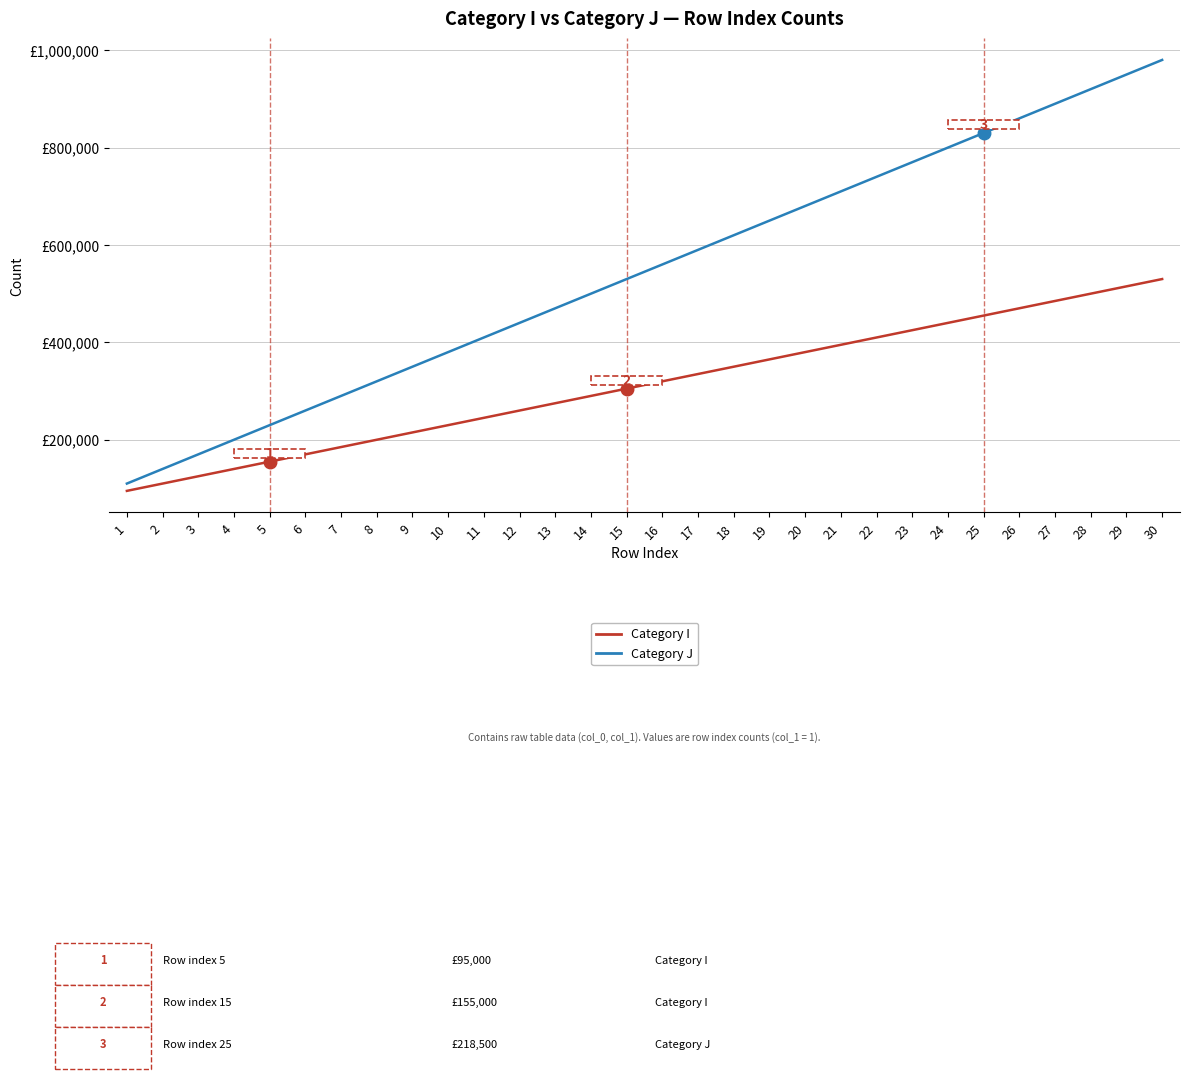

Is it true that Category J equals 237858 at 14?

False